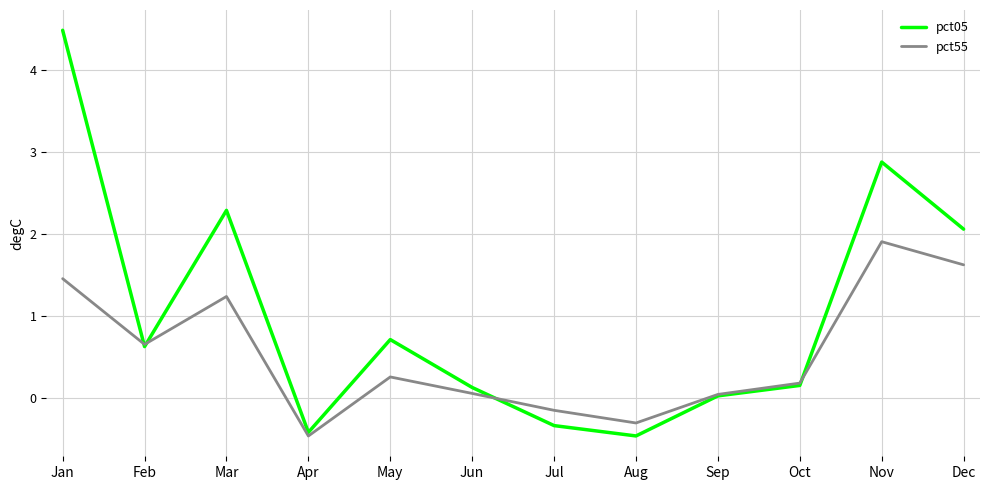

What is the approximate value of pct55 at Mar?

1.2